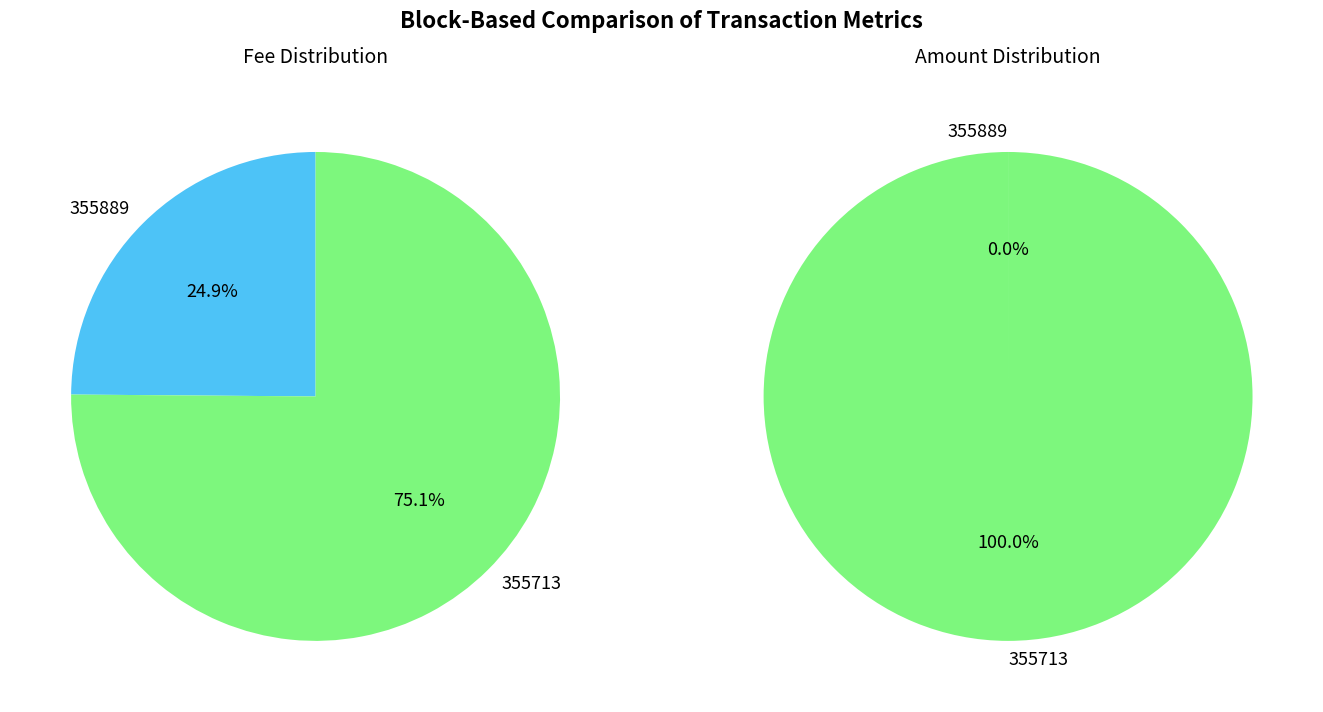

Count the number of slices in the pie.

2